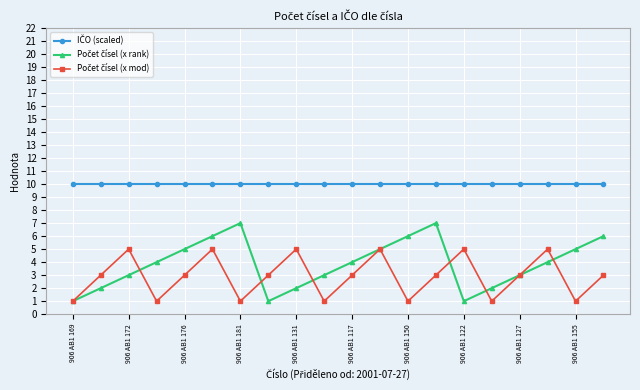

How many lines are shown in the chart?

3